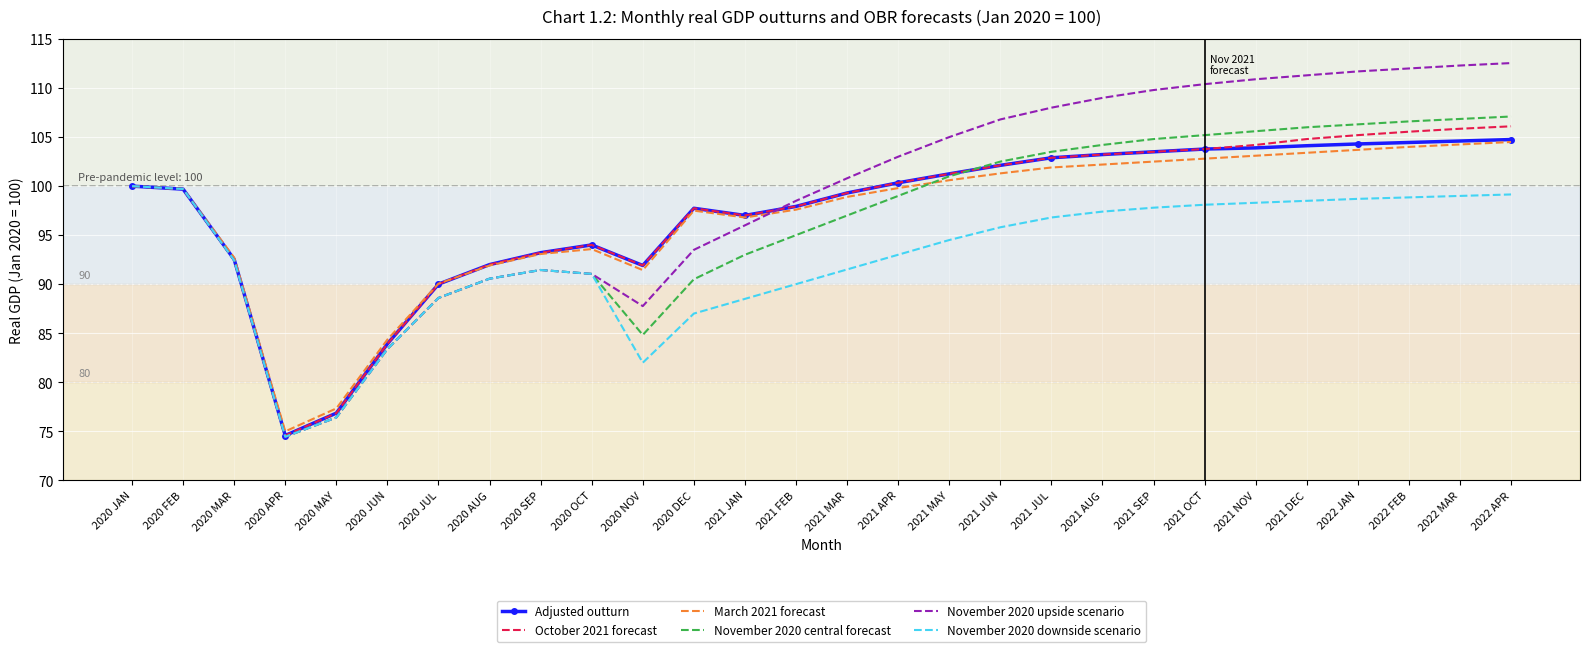

What is the sum of all October 2021 forecast values?

2729.4